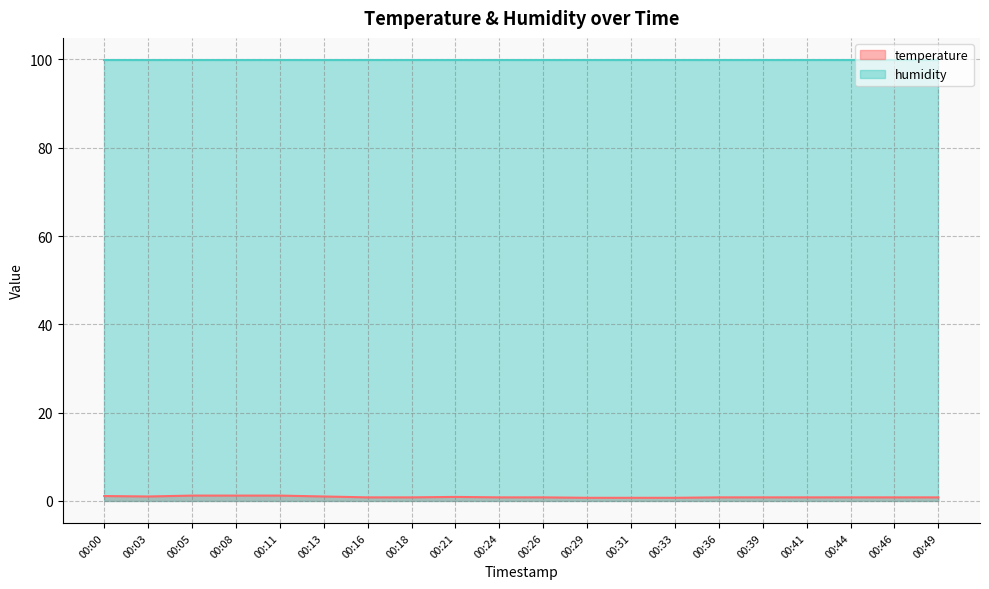

True or false: the data shows 0.8 at 00:16.

True